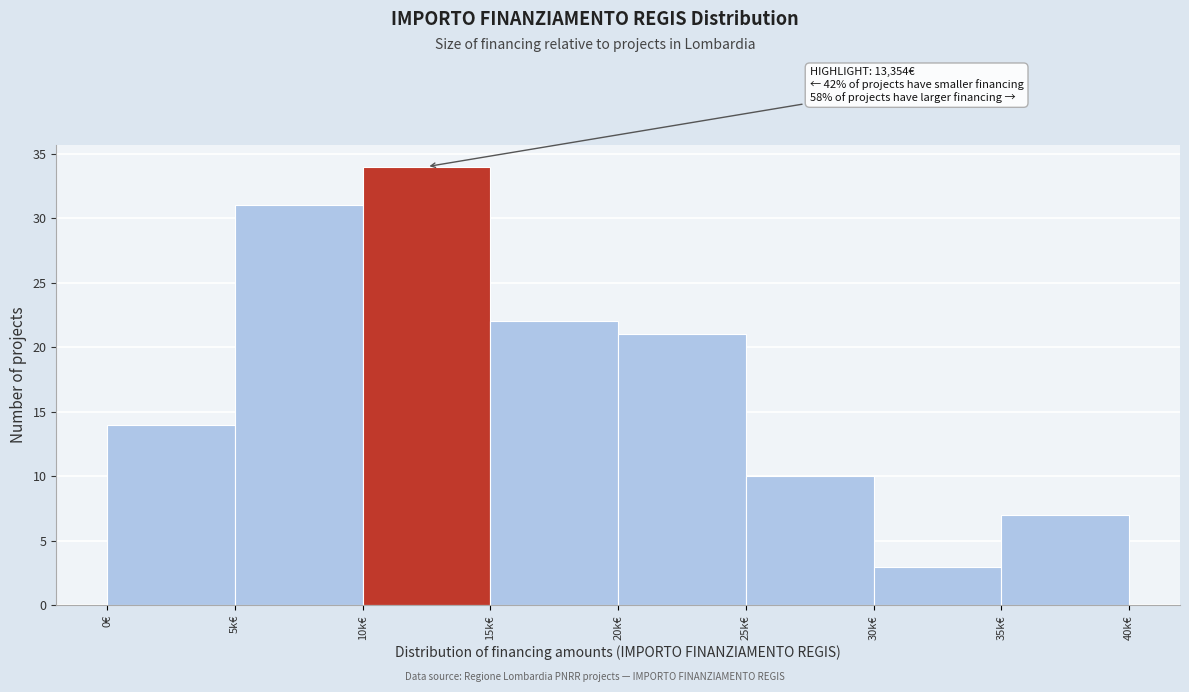

Reading right to left, extract all data points from this chart.

7	3	10	21	22	34	31	14